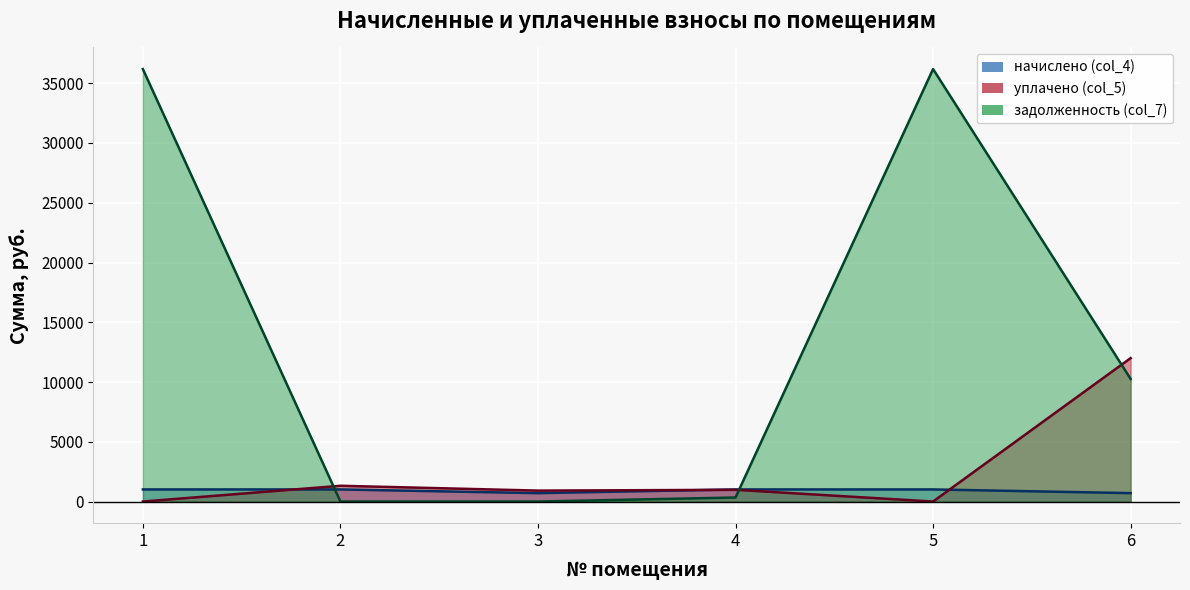

Which label corresponds to the largest value in the chart?

1